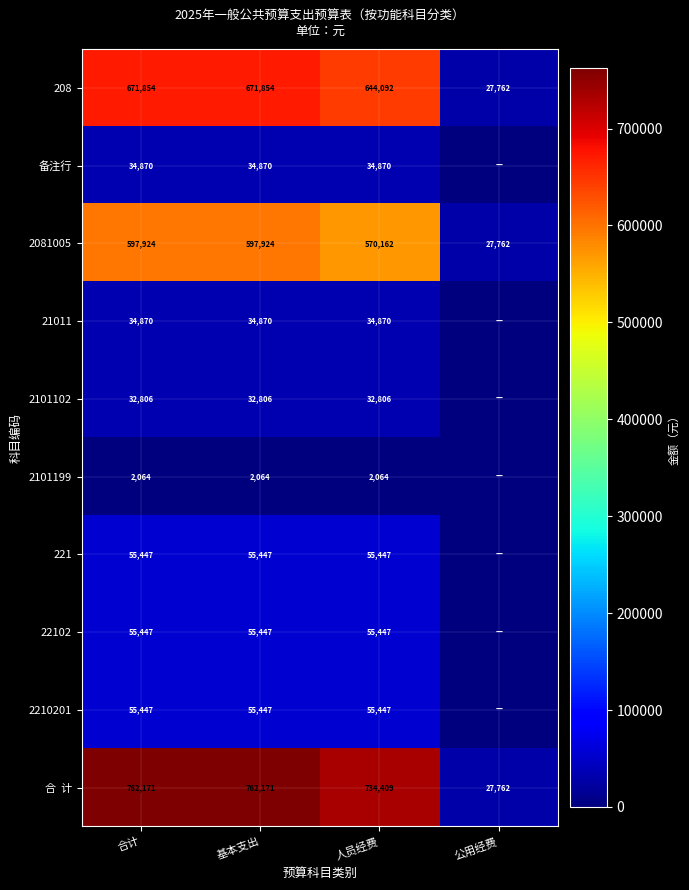

Is it true that 2101199 equals 1038.7 at 基本支出?

False